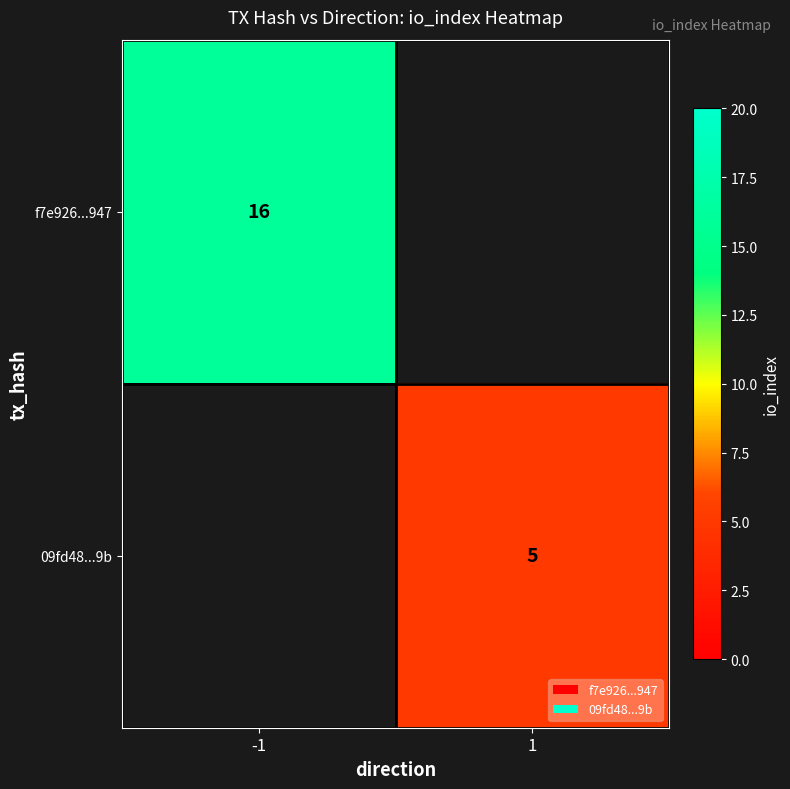

True or false: 09fd48...9b has a value of 7 at 1.

False